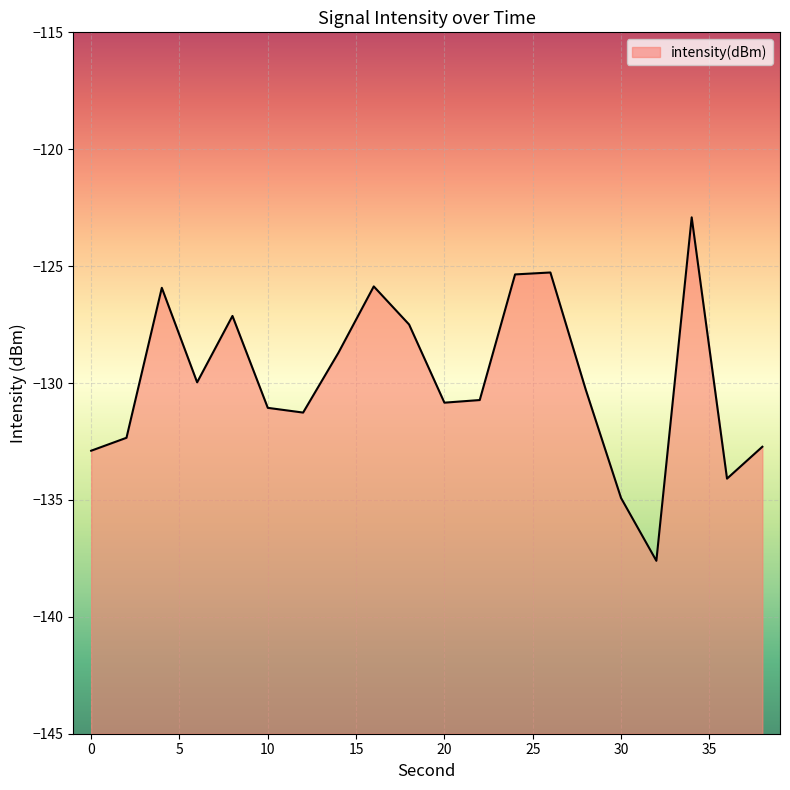

Reading left to right, extract all data points from this chart.

-132.9	-132.3	-125.9	-130.0	-127.1	-131.1	-131.3	-128.7	-125.9	-127.5	-130.8	-130.7	-125.4	-125.3	-130.3	-134.9	-137.6	-122.9	-134.1	-132.7